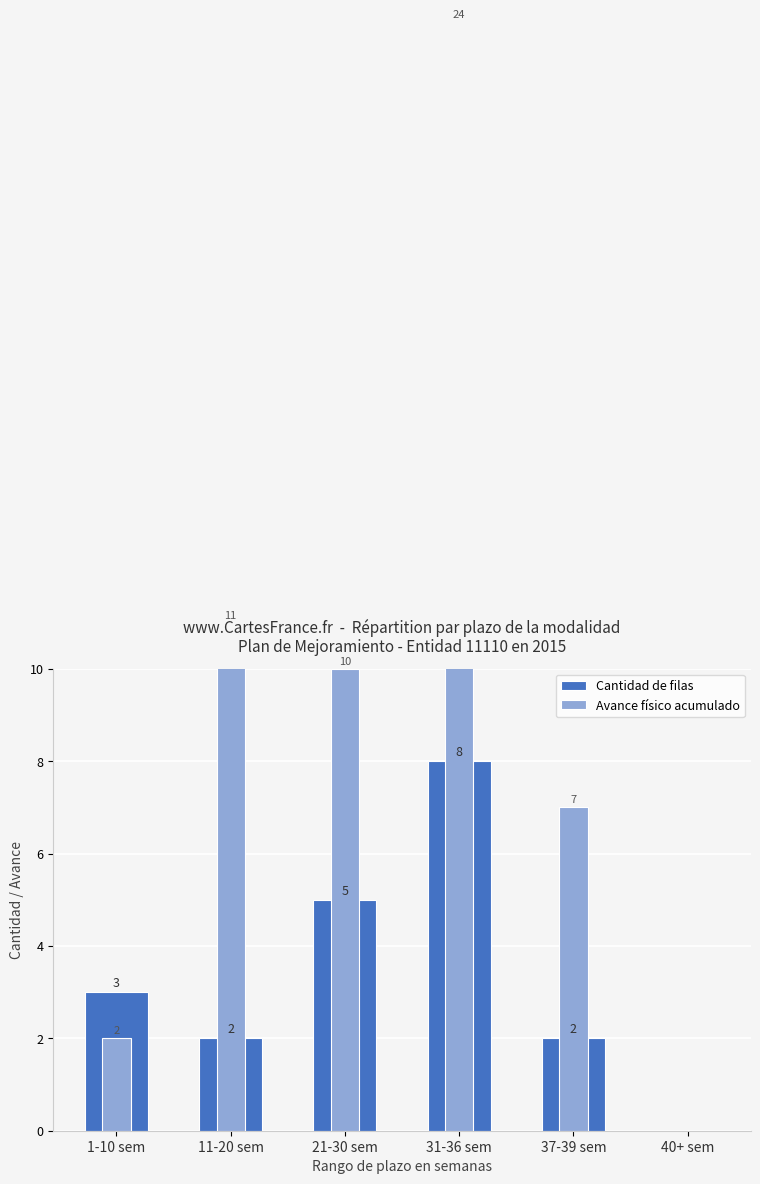

The value of Avance físico acumulado at 37-39 sem is 7. True or false?

True